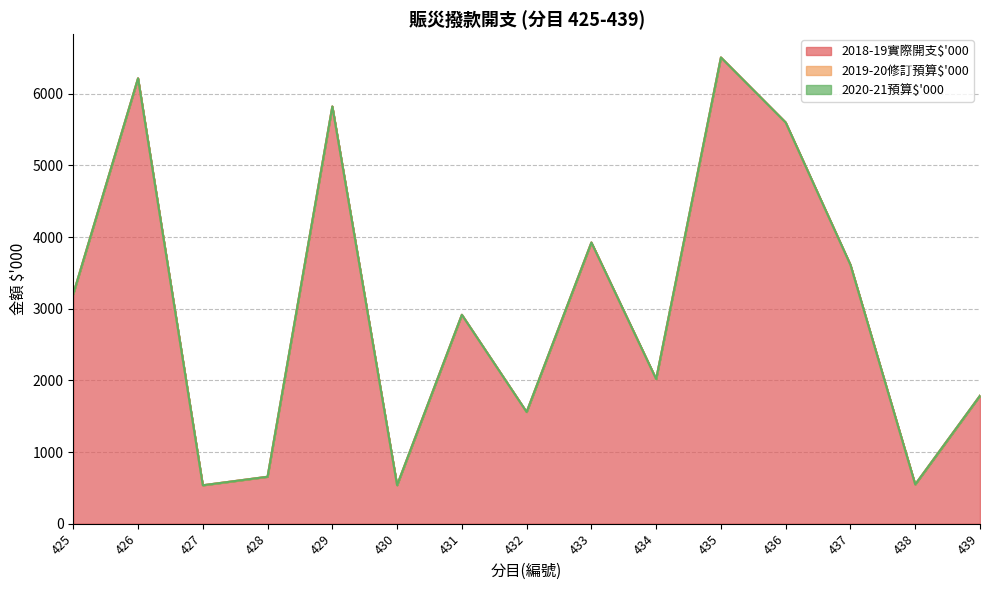

Reading left to right, extract all data points from this chart.

2018-19實際開支$'000: 425=3207	426=6217	427=536	428=655	429=5824	430=537	431=2916	432=1559	433=3925	434=2019	435=6508	436=5600	437=3613	438=548	439=1786
2019-20修訂預算$'000: 425=0	426=0	427=0	428=0	429=0	430=0	431=0	432=0	433=0	434=0	435=0	436=0	437=0	438=0	439=0
2020-21預算$'000: 425=0	426=0	427=0	428=0	429=0	430=0	431=0	432=0	433=0	434=0	435=0	436=0	437=0	438=0	439=0